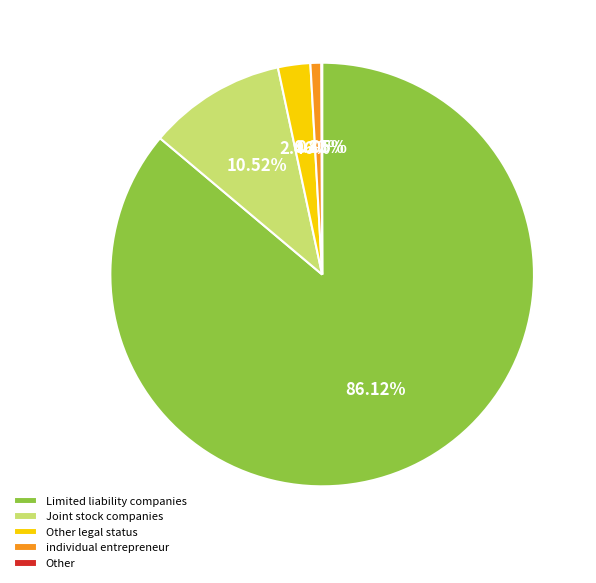

Approximately how many times larger is the value at Limited liability companies compared to Joint stock companies?

8.2